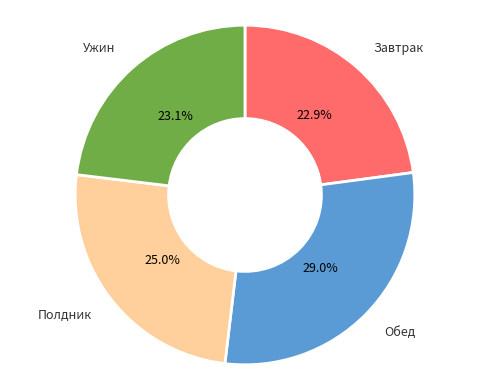

What is the ratio of the value at Полдник to the value at Завтрак?

1.1